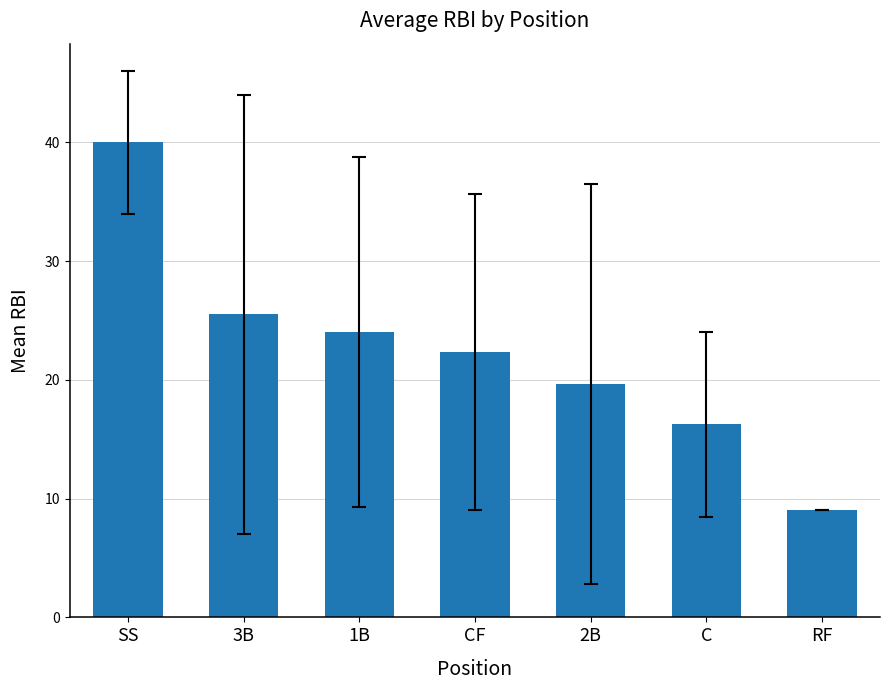

Does the chart contain any negative values?

No